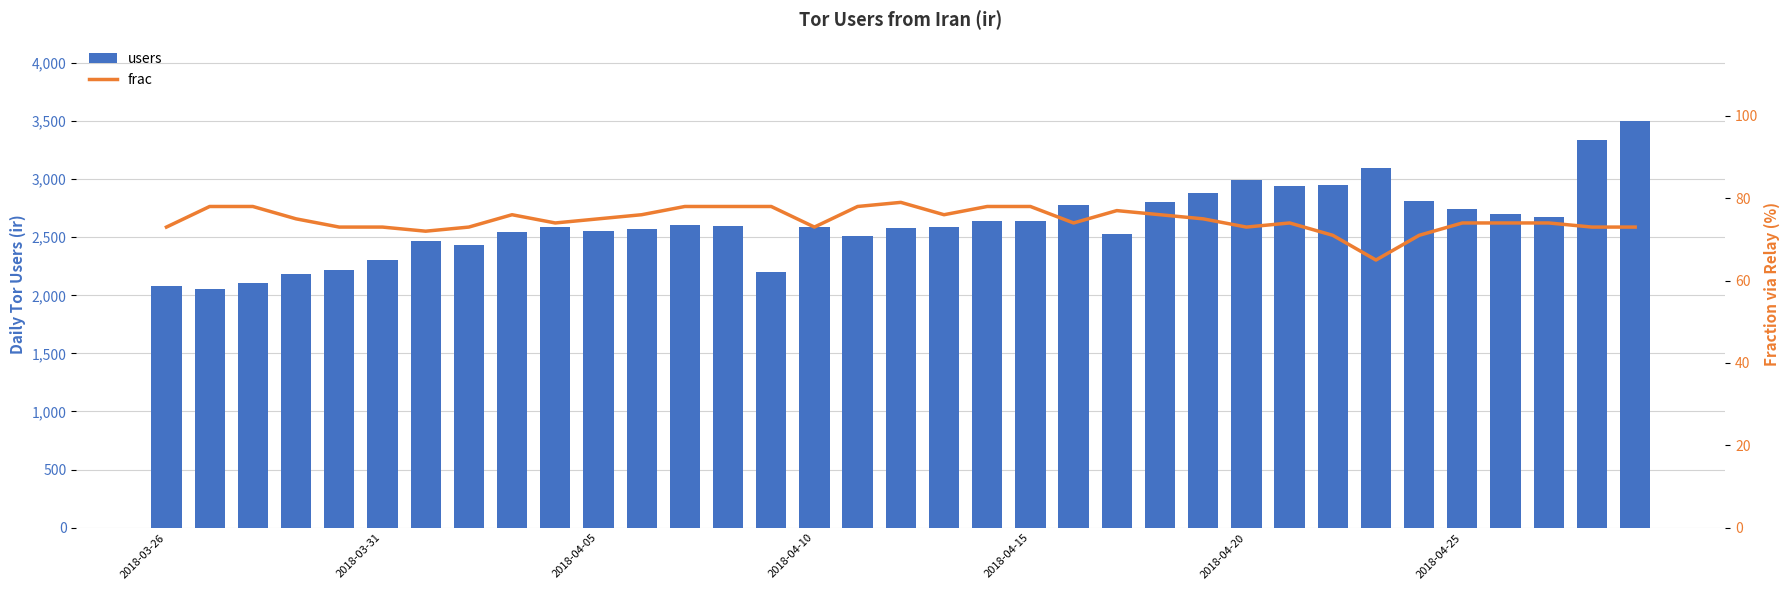

Rank the series at 19 from highest to lowest value.

users, frac